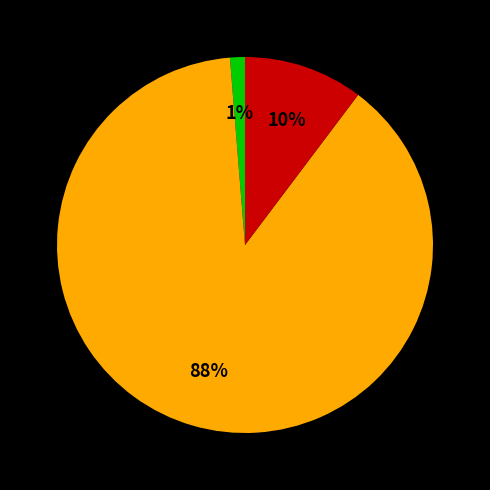

Does any single category account for the majority?

Yes